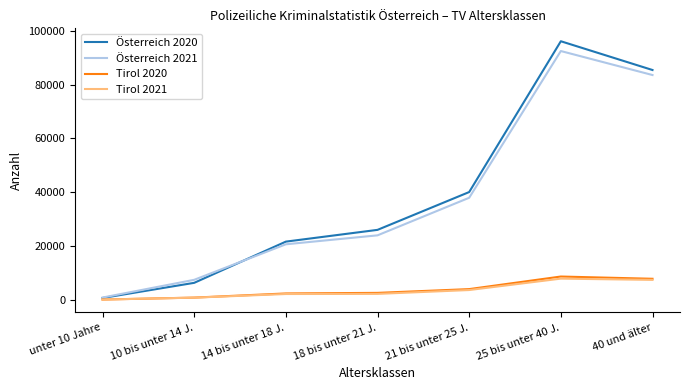

True or false: Tirol 2020 and Tirol 2021 intersect in this chart.

False